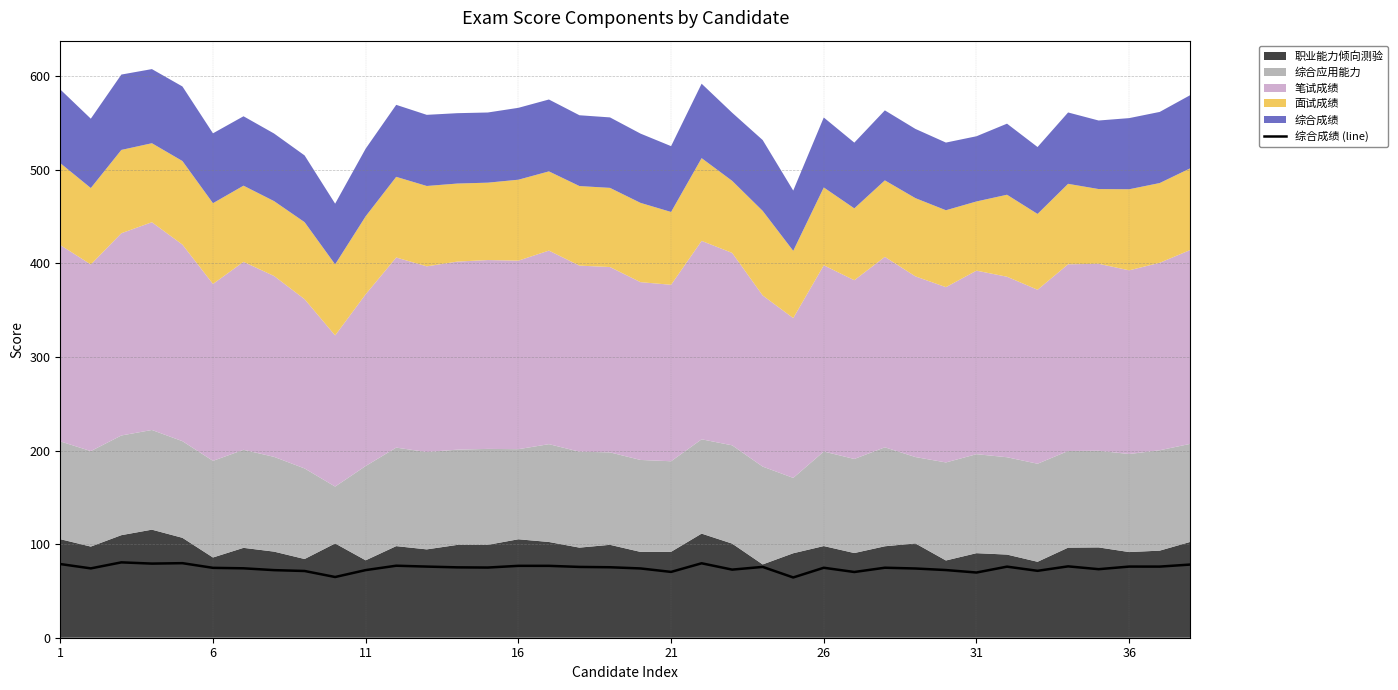

What is the lowest value of the 综合成绩 (line) series?

64.4